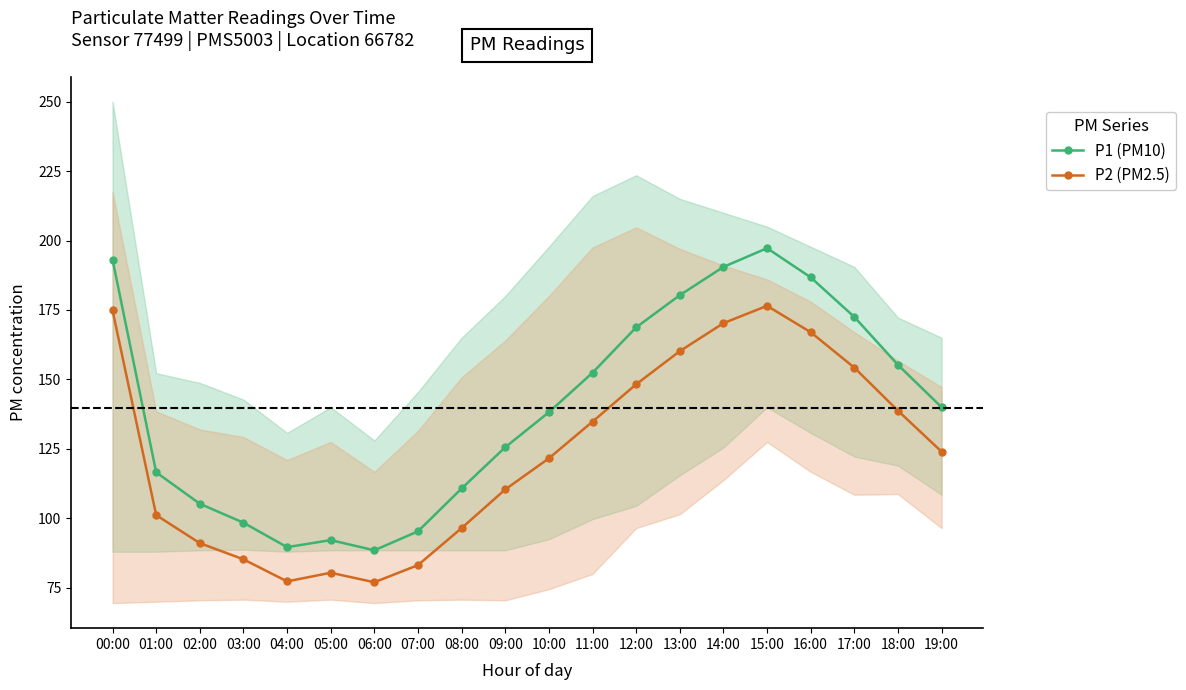

True or false: P2 (PM2.5) and P1 (PM10) cross at least once.

False